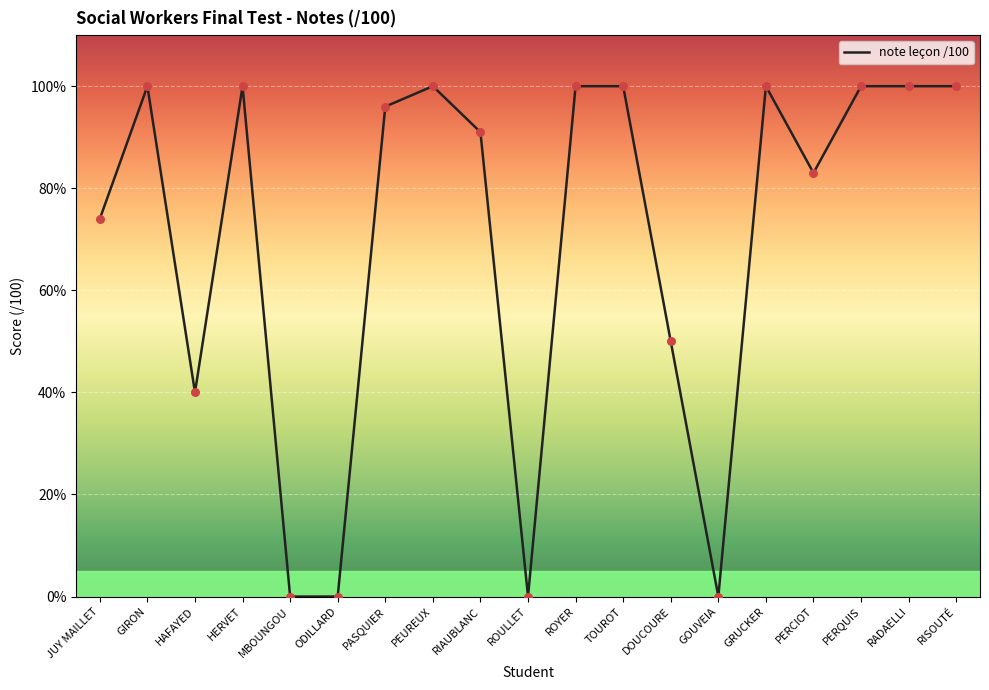

What is the ratio of the value at GRUCKER to the value at DOUCOURE?

2.0